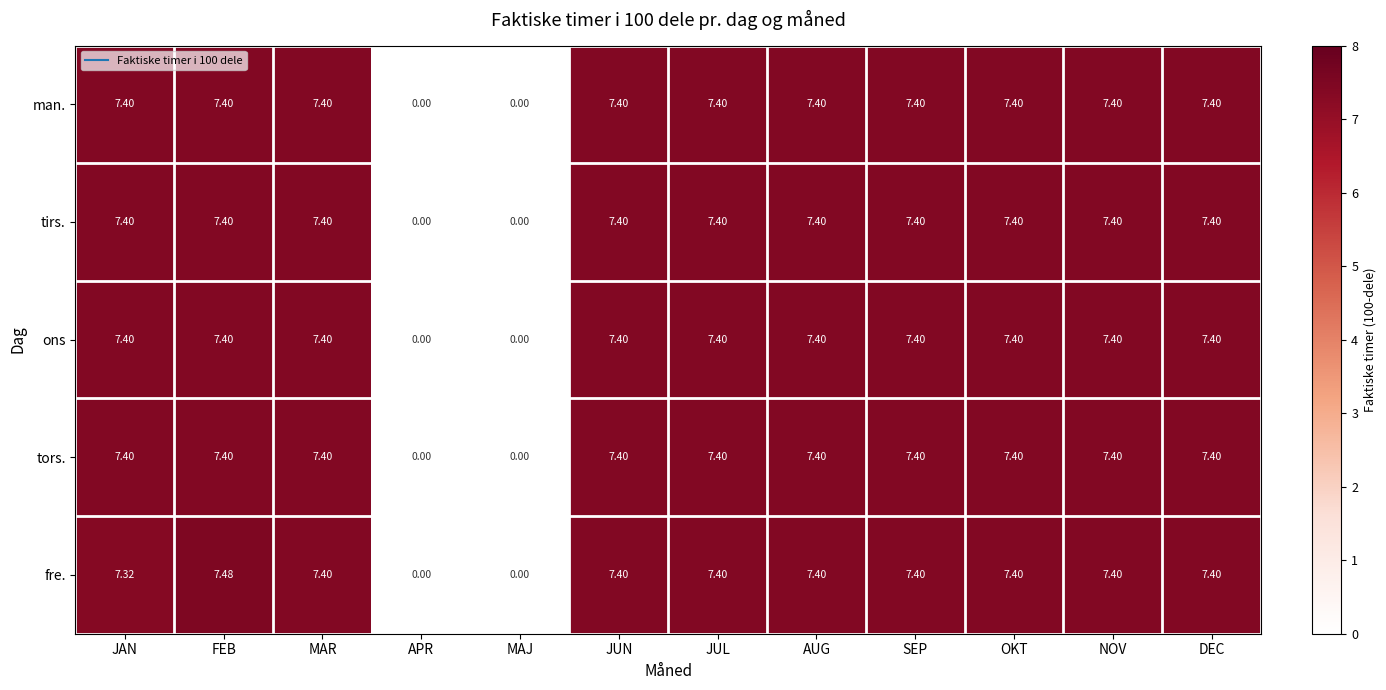

Which series has the largest range (max minus min)?

fre.